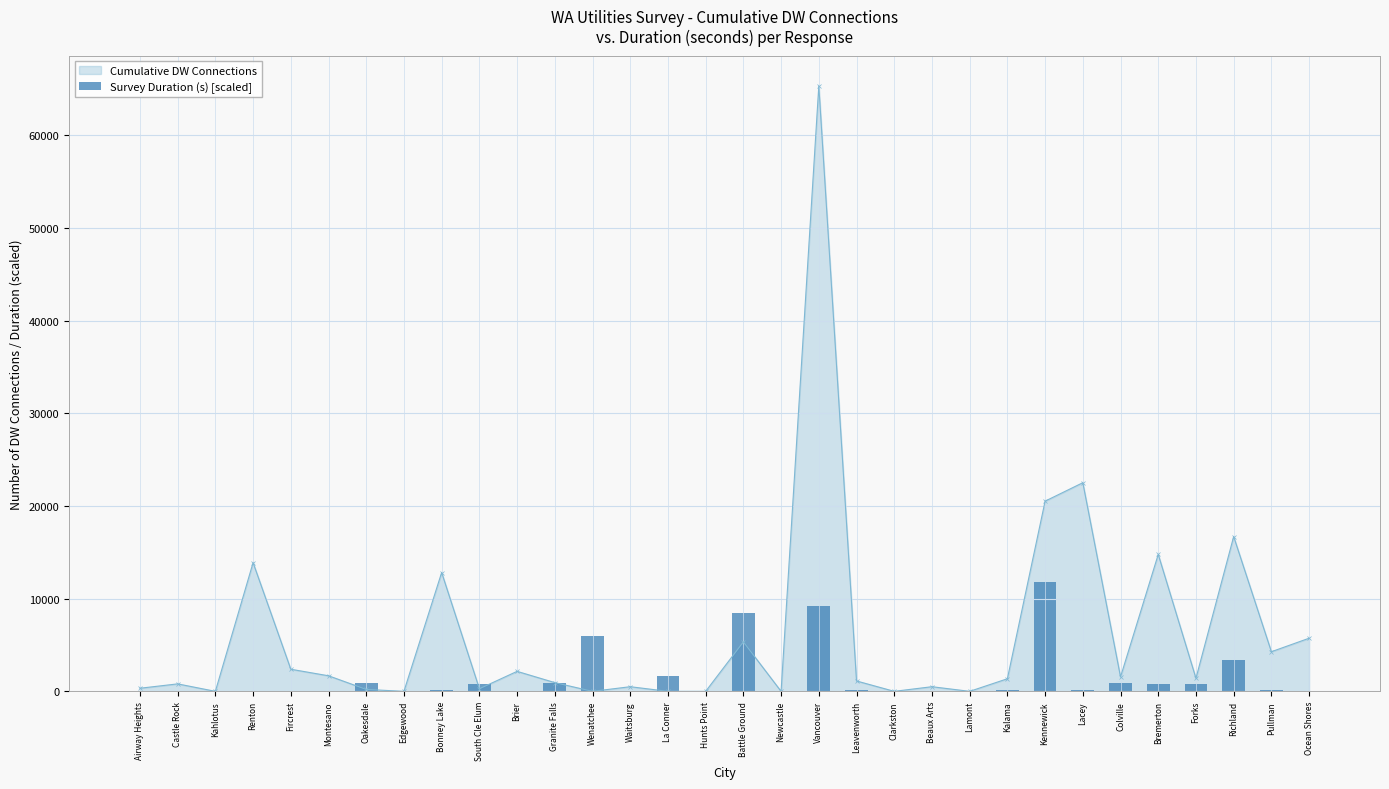

Reading left to right, extract all data points from this chart.

27.5	48.2	2.9	35.3	41.5	51.6	916.5	6.0	149.7	786.9	10.3	872.0	5963.6	18.6	1702.6	3.1	8405.2	4.4	9153.5	154.7	77.8	19.2	19.3	168.1	11754.0	107.7	933.4	753.5	794.0	3401.2	99.2	16.0